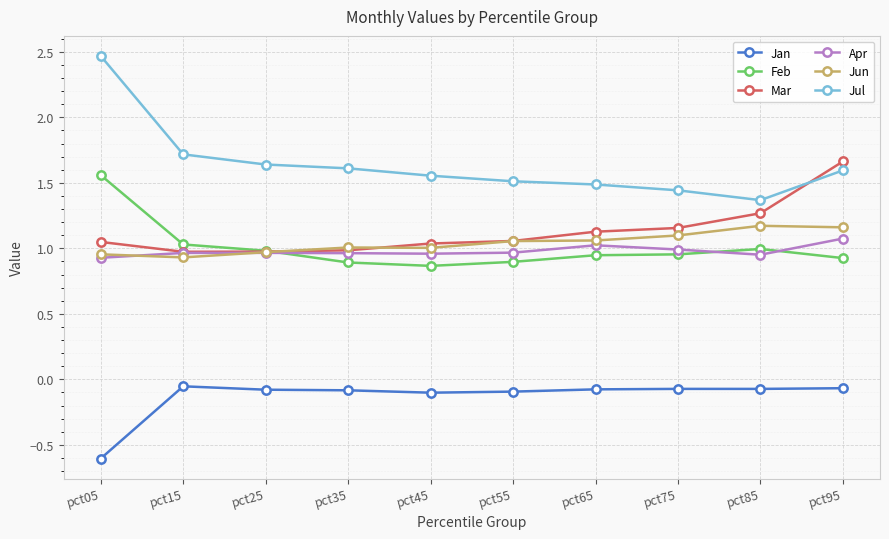

What is the minimum value for Jan?

-0.6